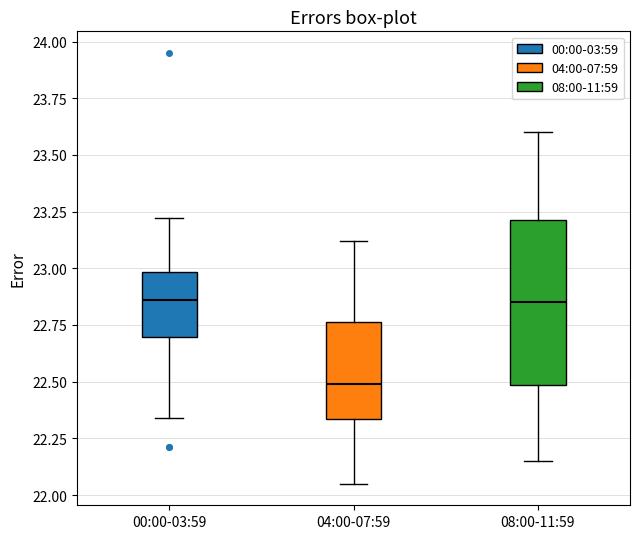

Reading left to right, read every box against the y-axis: the position of its median line, the range the box covers, and the ends of its whiskers. The values are not printed on the chart, so give them approximately, as read against the axis.

00:00-03:59: median 22.85, box 22.70 to 23.00, whiskers 22.35 to 23.20
04:00-07:59: median 22.50, box 22.35 to 22.75, whiskers 22.05 to 23.10
08:00-11:59: median 22.85, box 22.50 to 23.20, whiskers 22.15 to 23.60